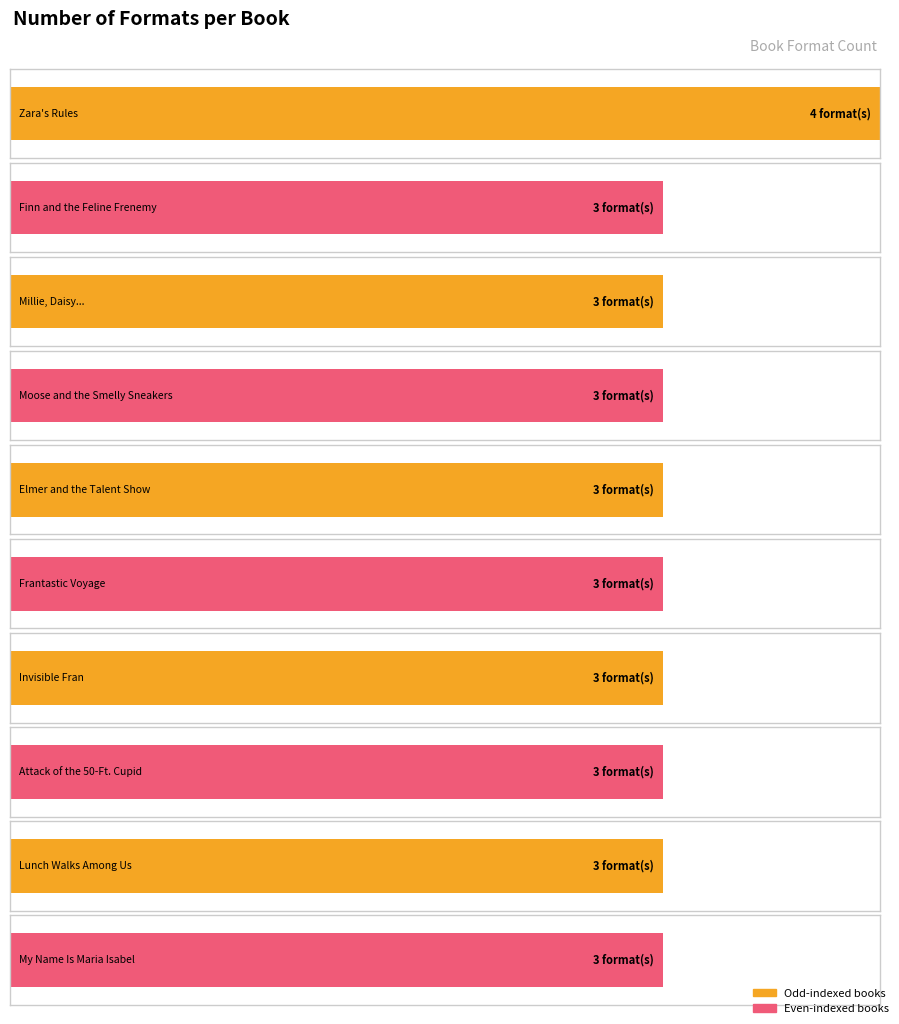

What is the label of the 5th bar from the left?

Elmer and the Talent Show